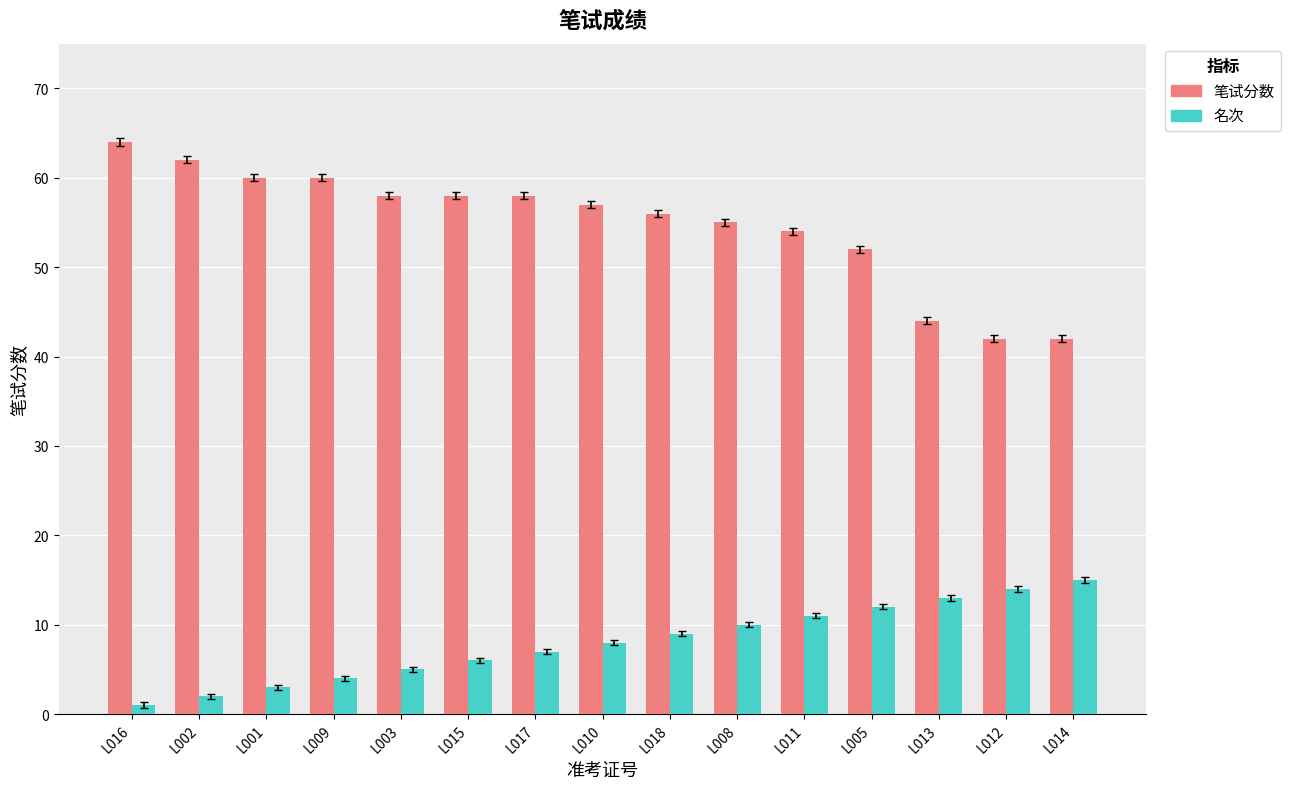

Reading left to right, list all the values displayed in this chart.

笔试分数: 64	62	60	60	58	58	58	57	56	55	54	52	44	42	42
名次: 1	2	3	4	5	6	7	8	9	10	11	12	13	14	15